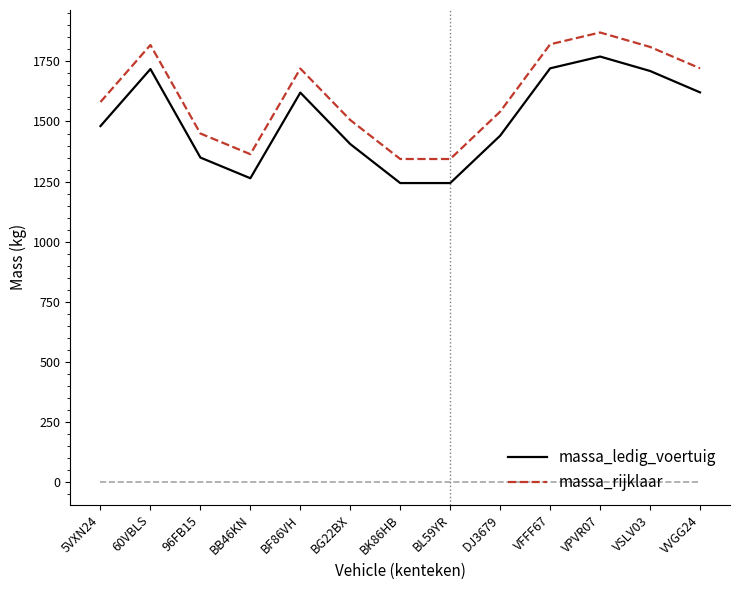

What is the spread (max minus min) of values at BL59YR?

100